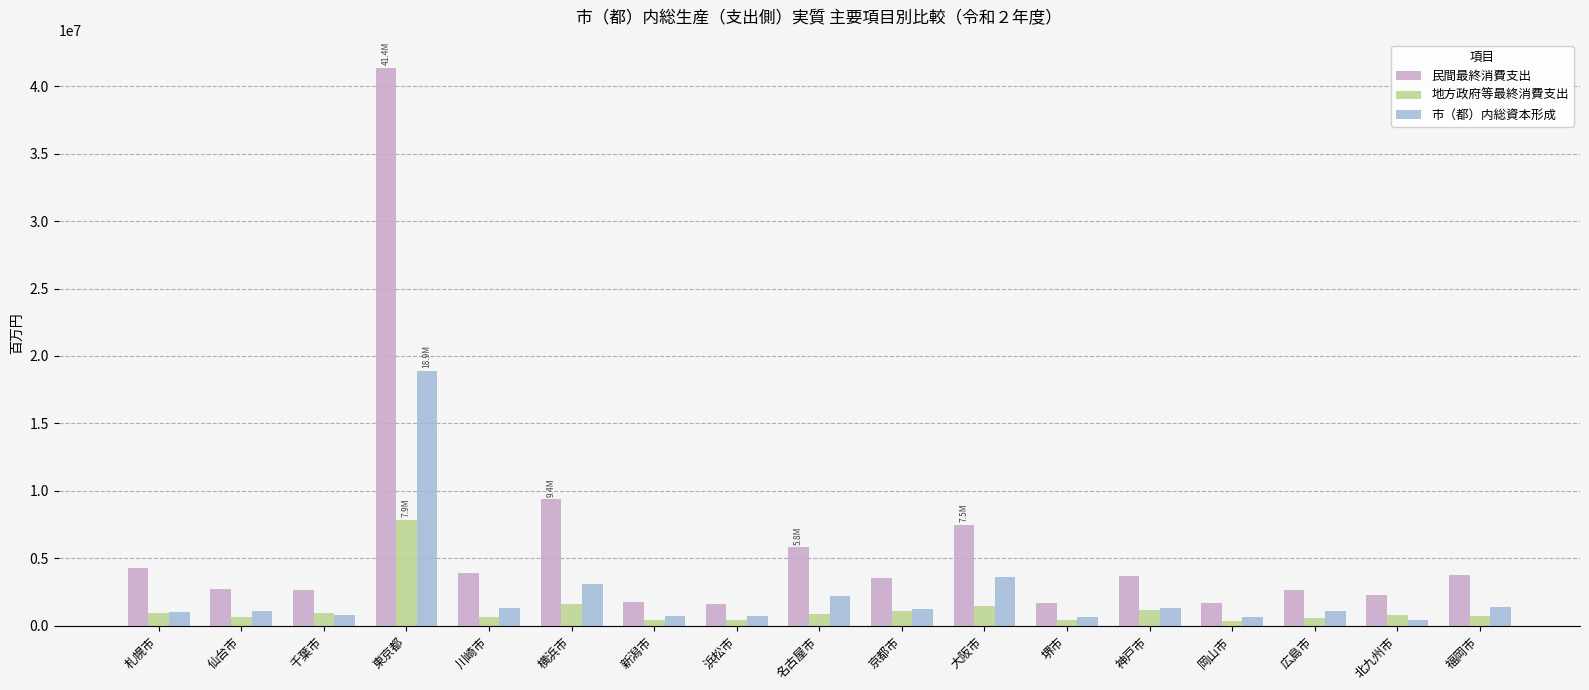

Which series has the largest total across all categories?

民間最終消費支出